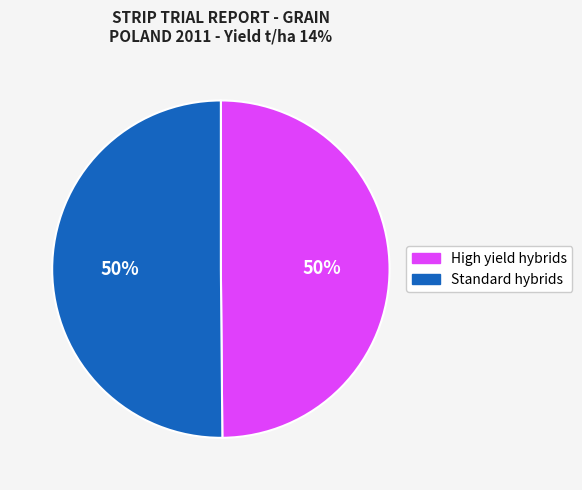

To the nearest percent, what is the average slice percentage?

50%